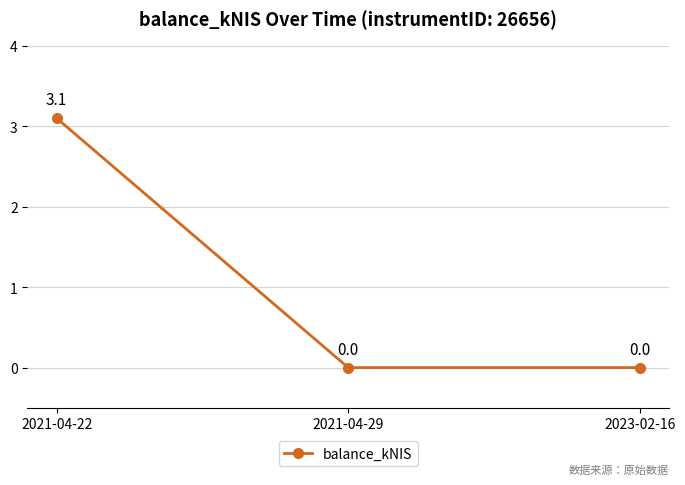

Is this an area chart (filled region under the line)?

No